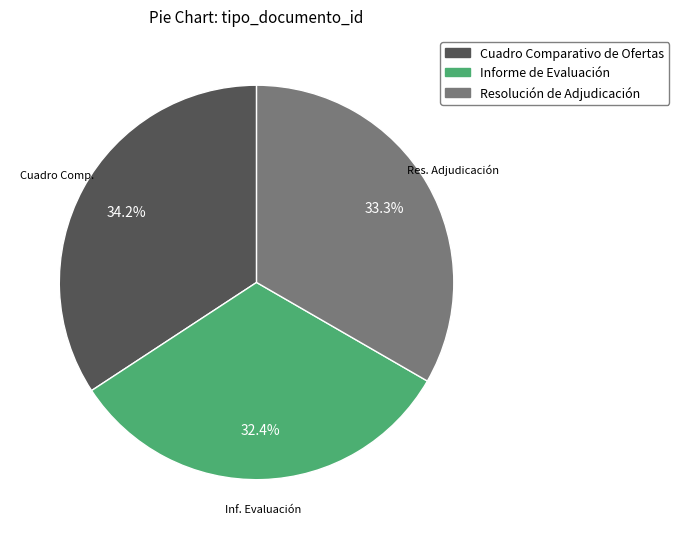

Is it true that Resolución de Adjudicación is 41% of the pie?

False